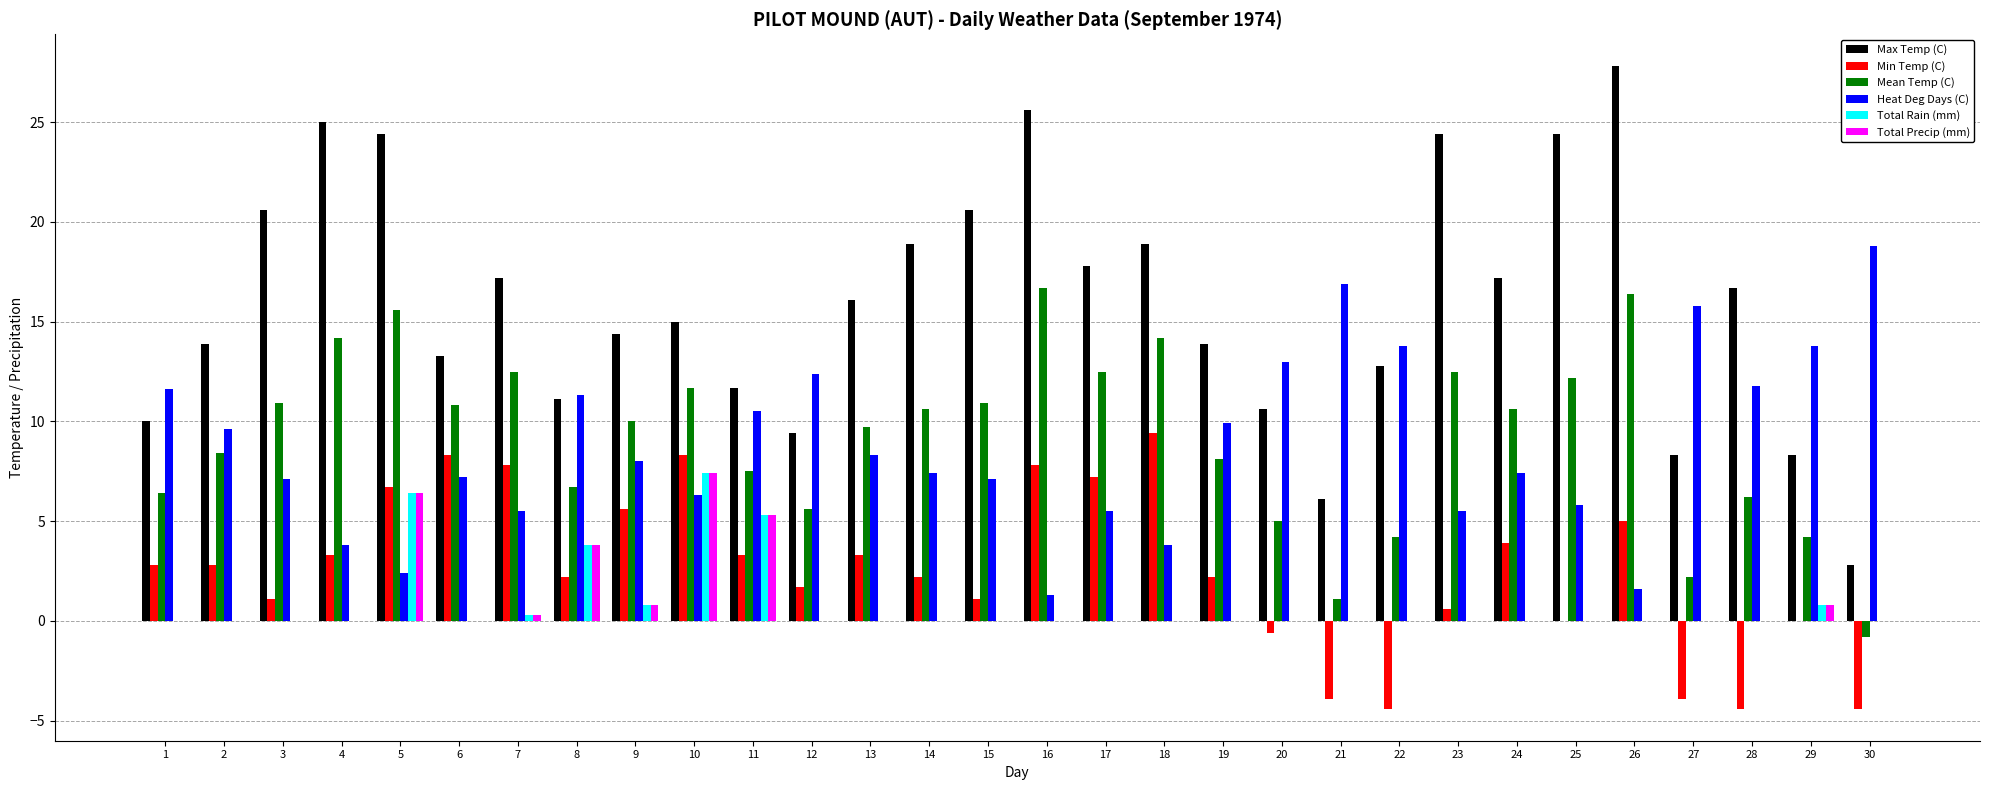

At which label is Total Rain (mm) closest to 3?

8